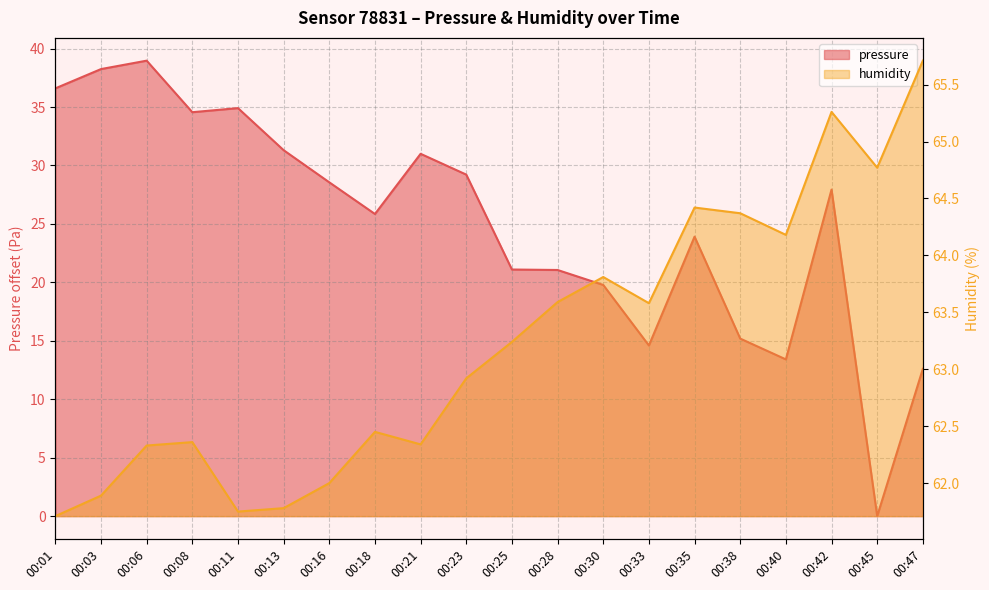

True or false: pressure has a value of 13.4 at 00:40.

True